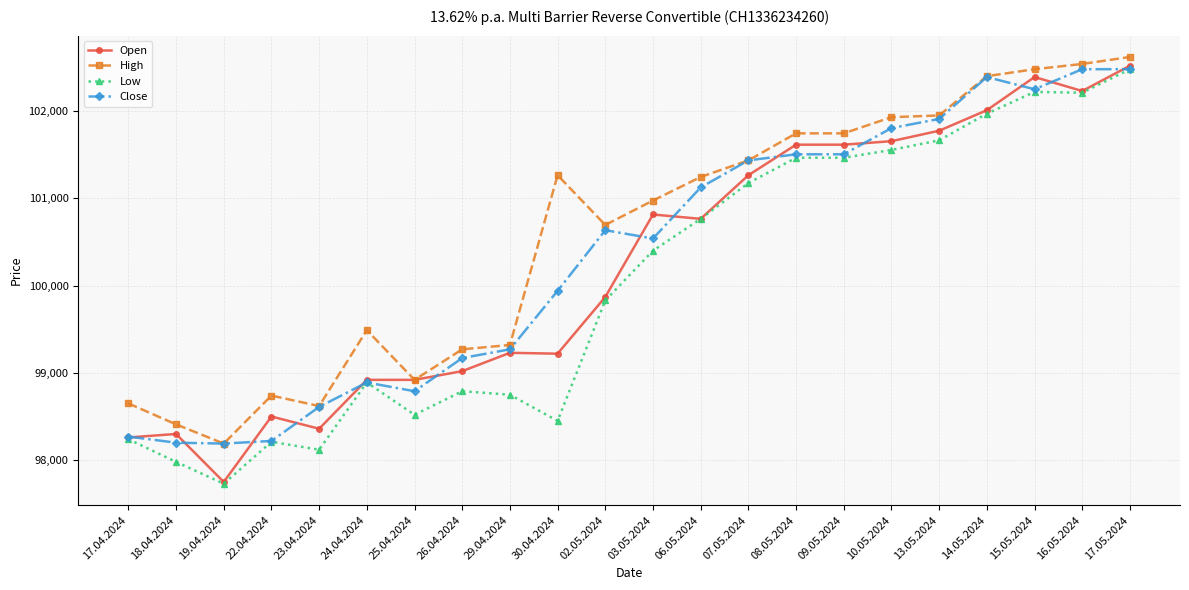

How many distinct data groups are displayed?

4